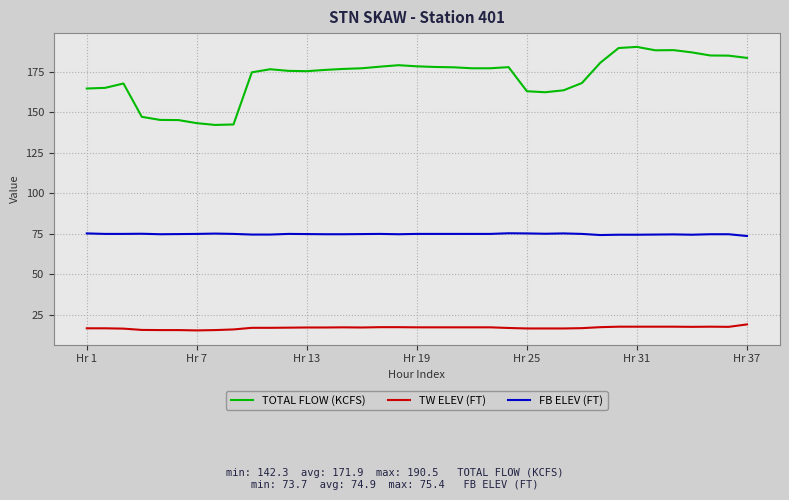

What is the smallest value displayed?

15.4